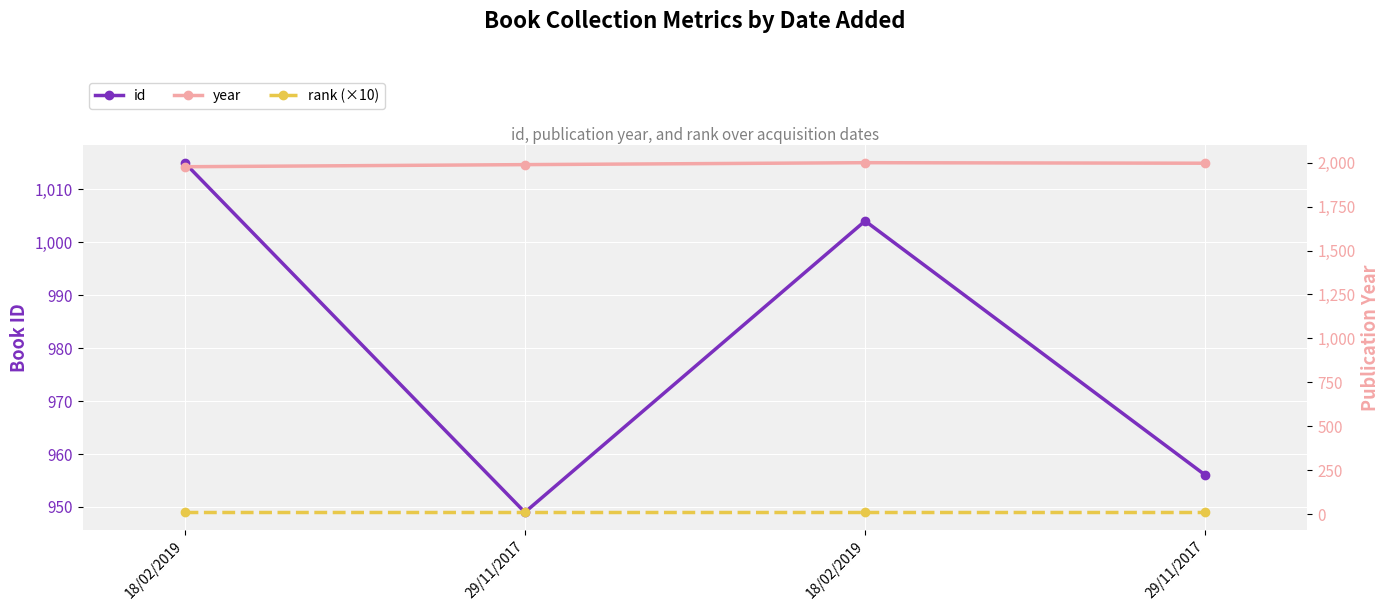

Is this an area chart (filled region under the line)?

No